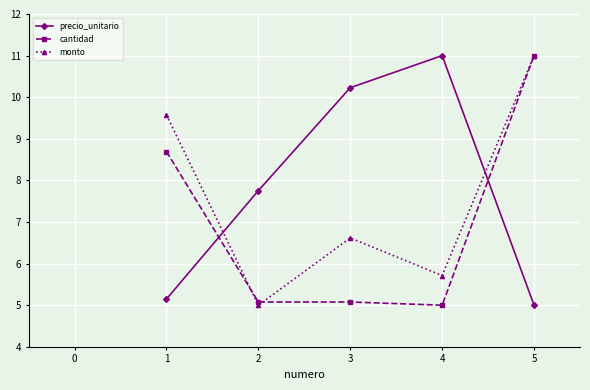

What is the spread (max minus min) of values at 2?

2.8